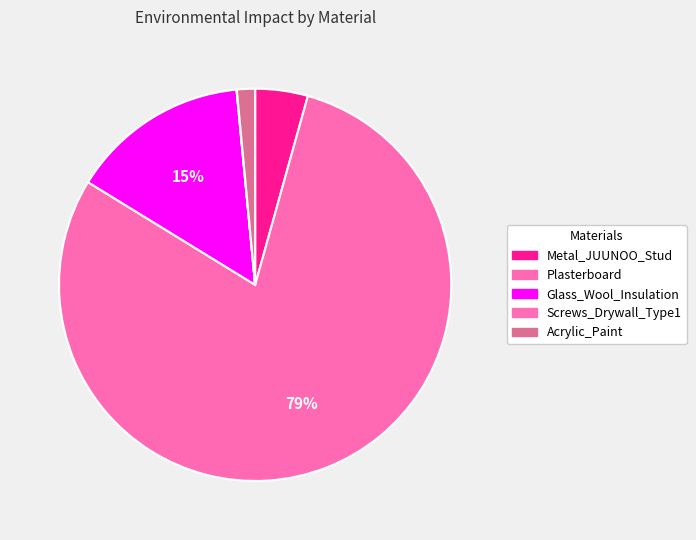

Count the number of slices in the pie.

5